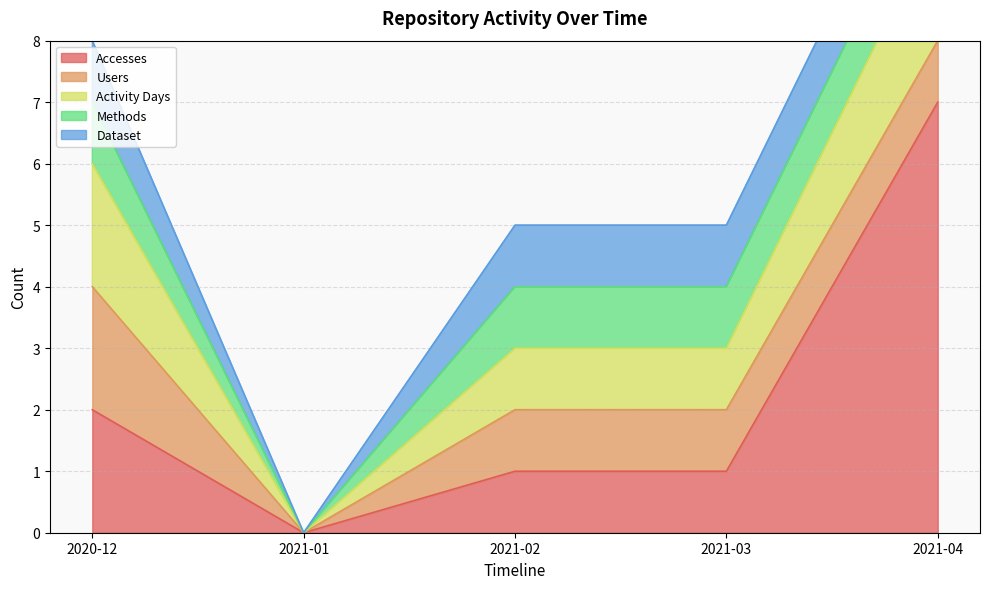

Which series changed the most between 2021-01 and 2021-02?

Accesses